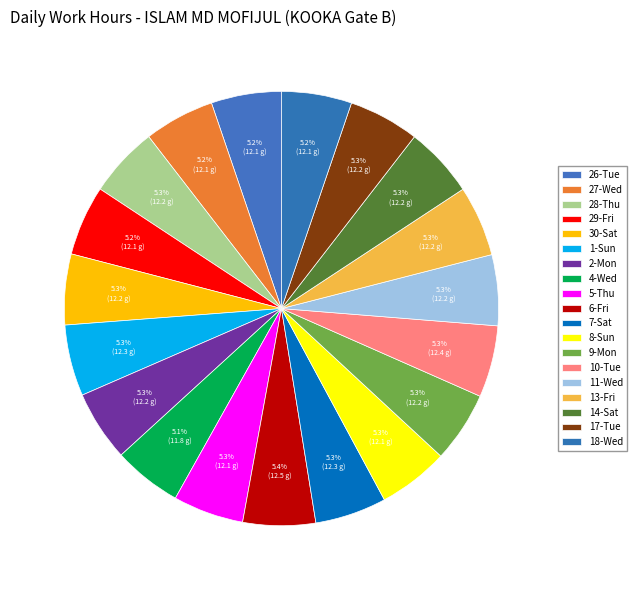

What percentage is the 8-Sun slice, to the nearest percent?

5%